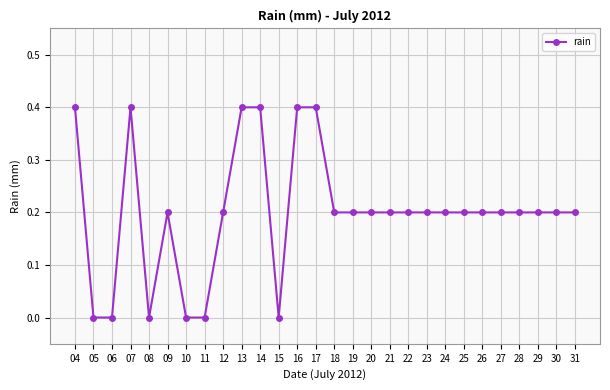

At which category does the data reach its first local peak?

07